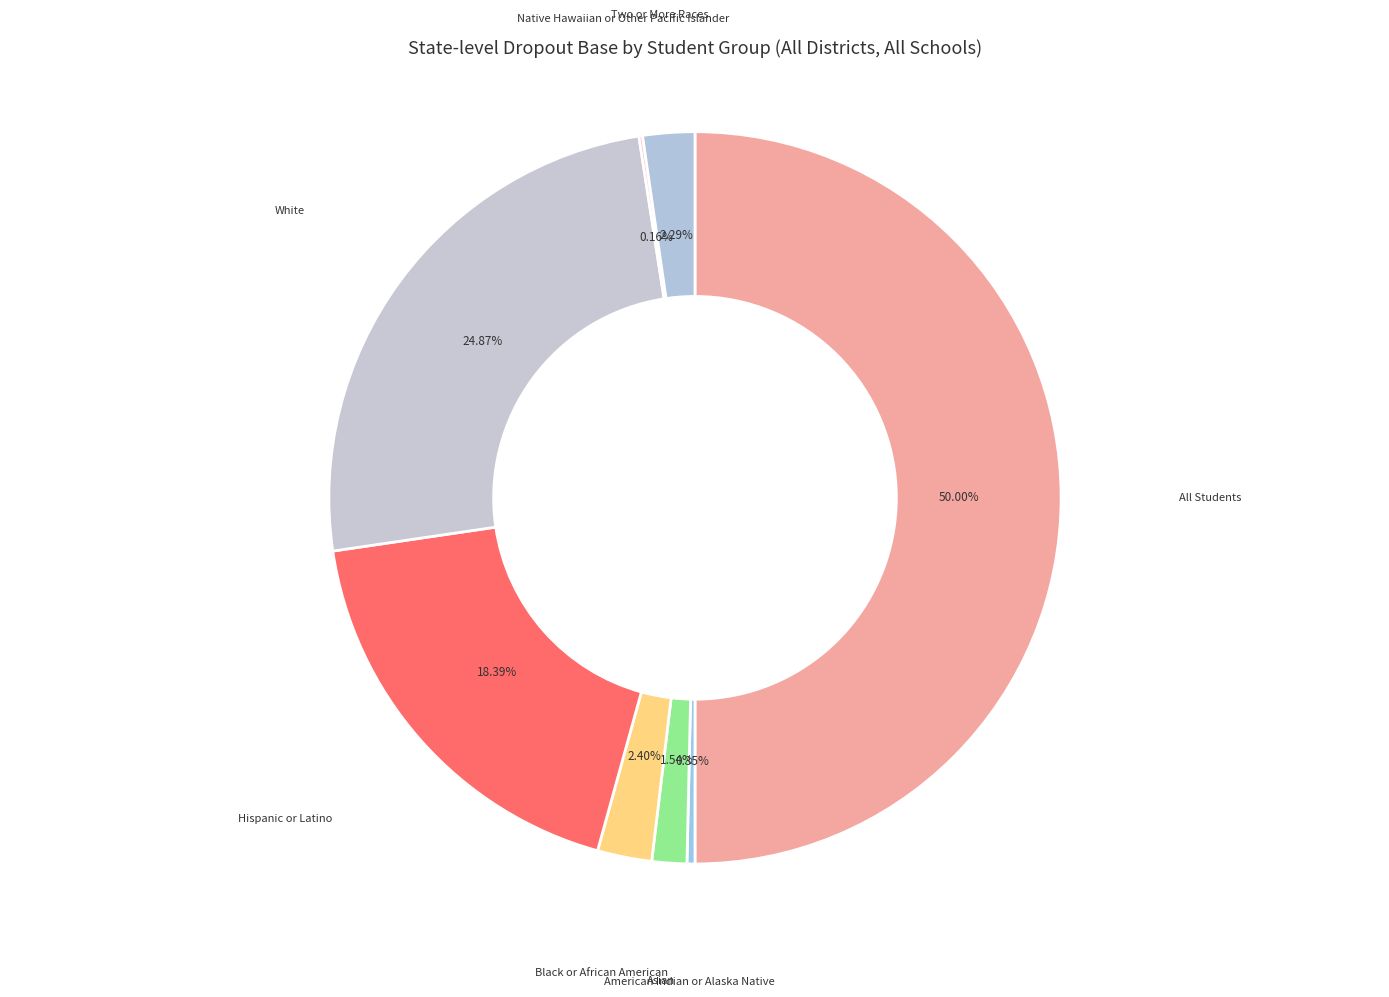

Count the number of slices in the pie.

8